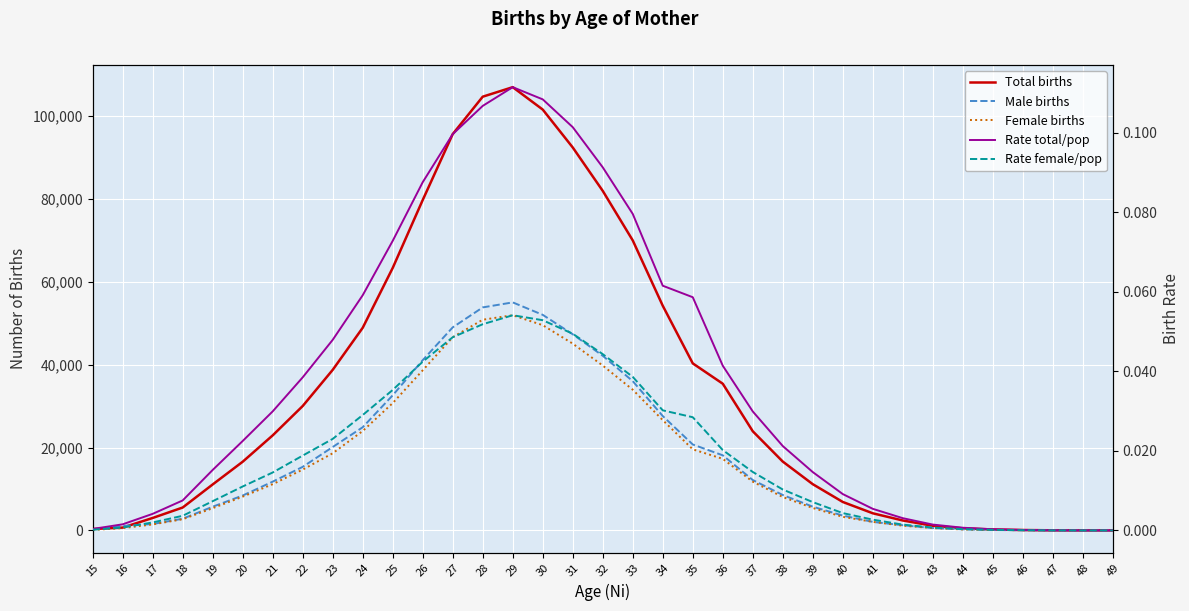

Where is Rate female/pop nearest to the value 0?

48